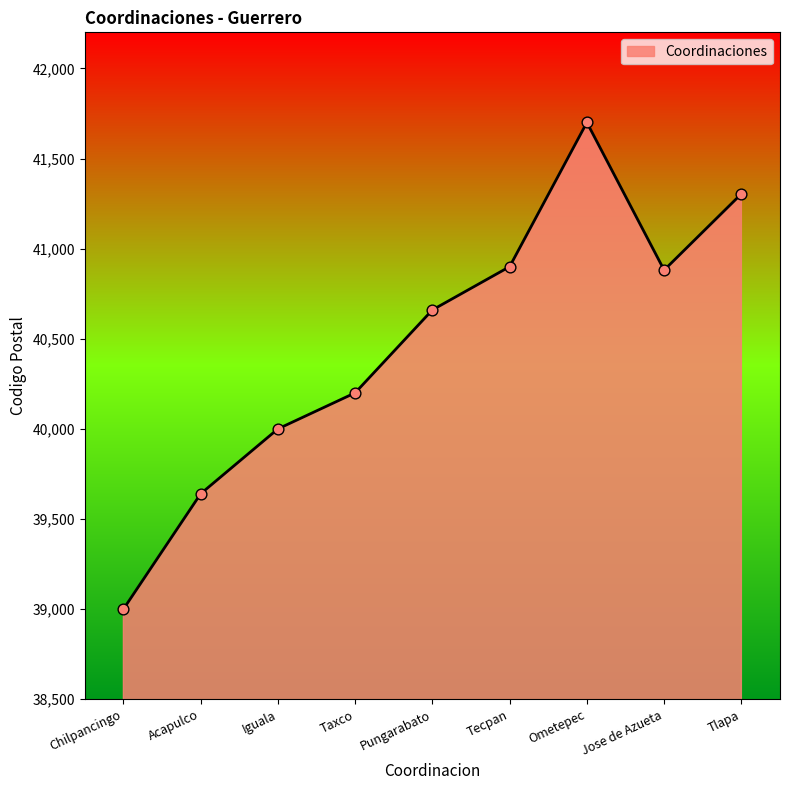

Approximately how many times larger is the value at Chilpancingo compared to Tecpan?

1.0